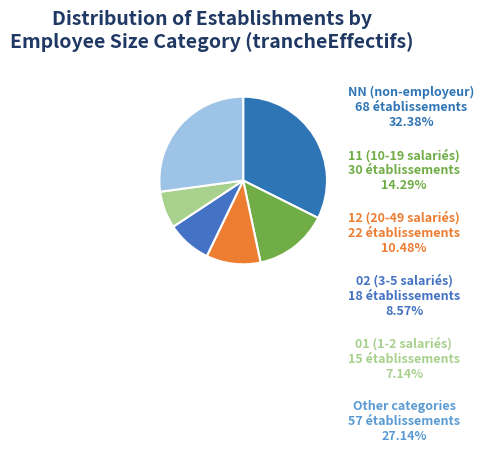

Which slice is the largest?

NN